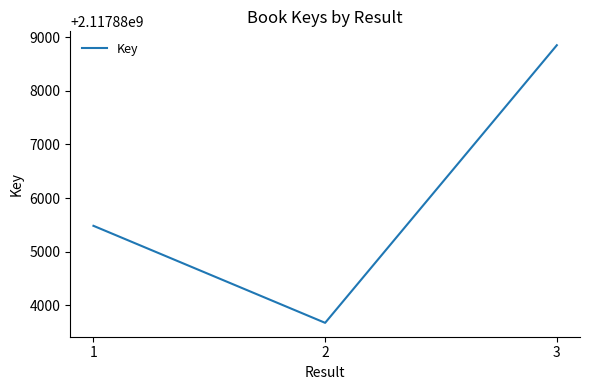

The chart shows a value of 1309785756 at 3. True or false?

False